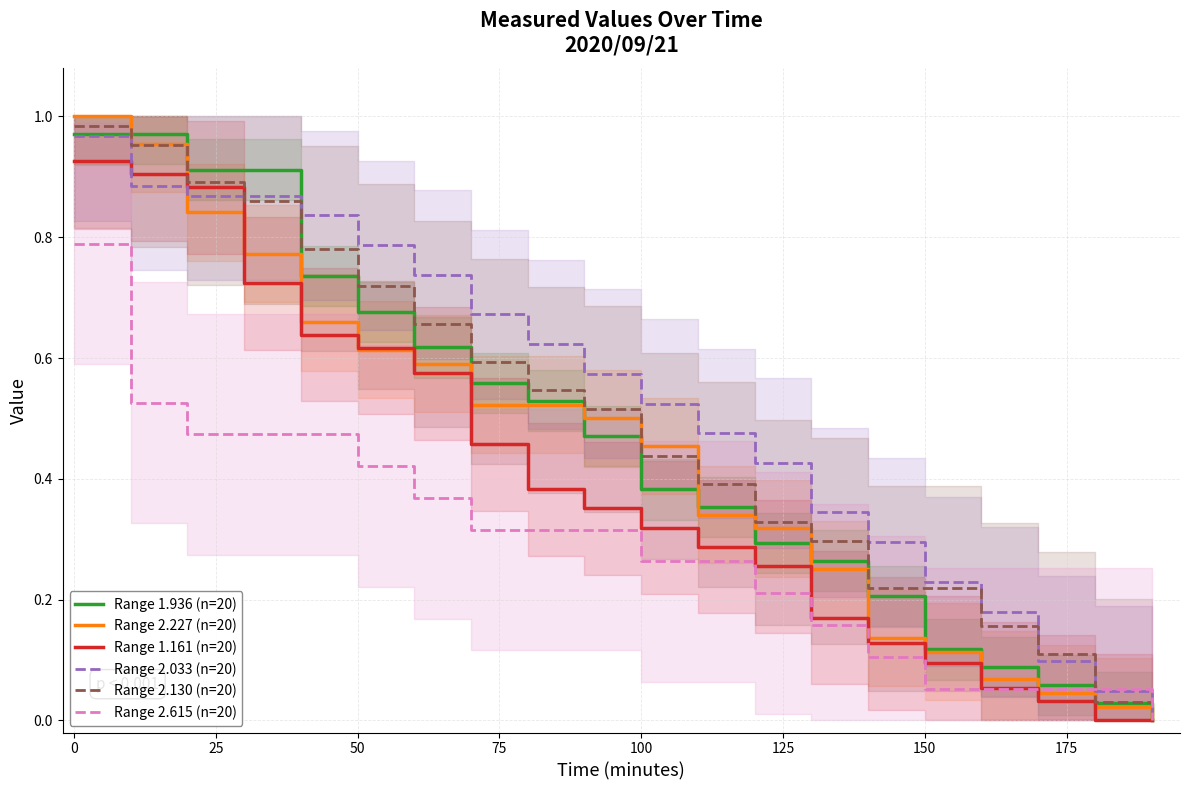

What are all the series names shown in the legend?

Range 1.936 (n=20), Range 2.227 (n=20), Range 1.161 (n=20), Range 2.033 (n=20), Range 2.130 (n=20), Range 2.615 (n=20)